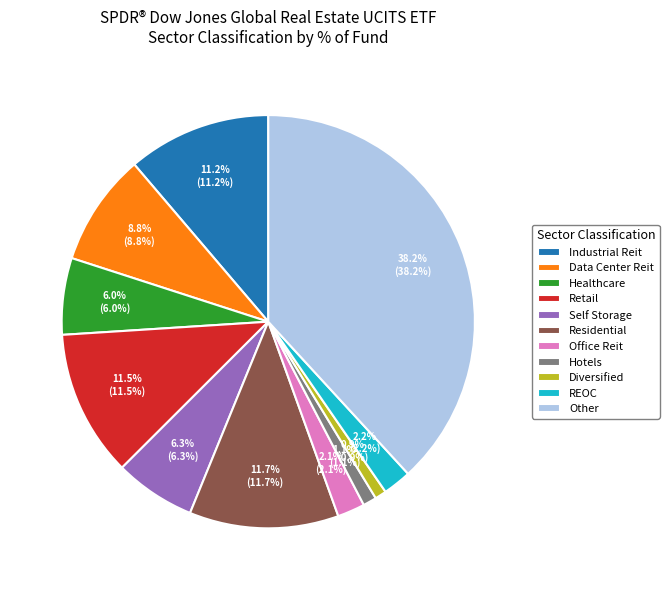

The Hotels slice represents 11% of the pie. True or false?

False